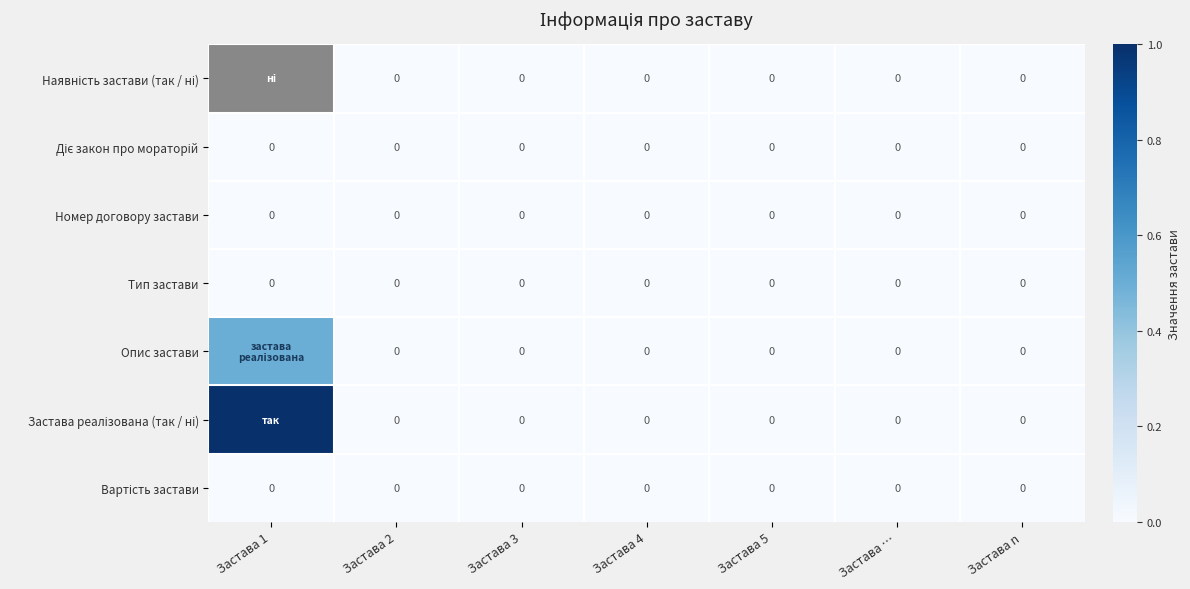

The Тип застави series shows 0.0 at Застава 4. True or false?

True